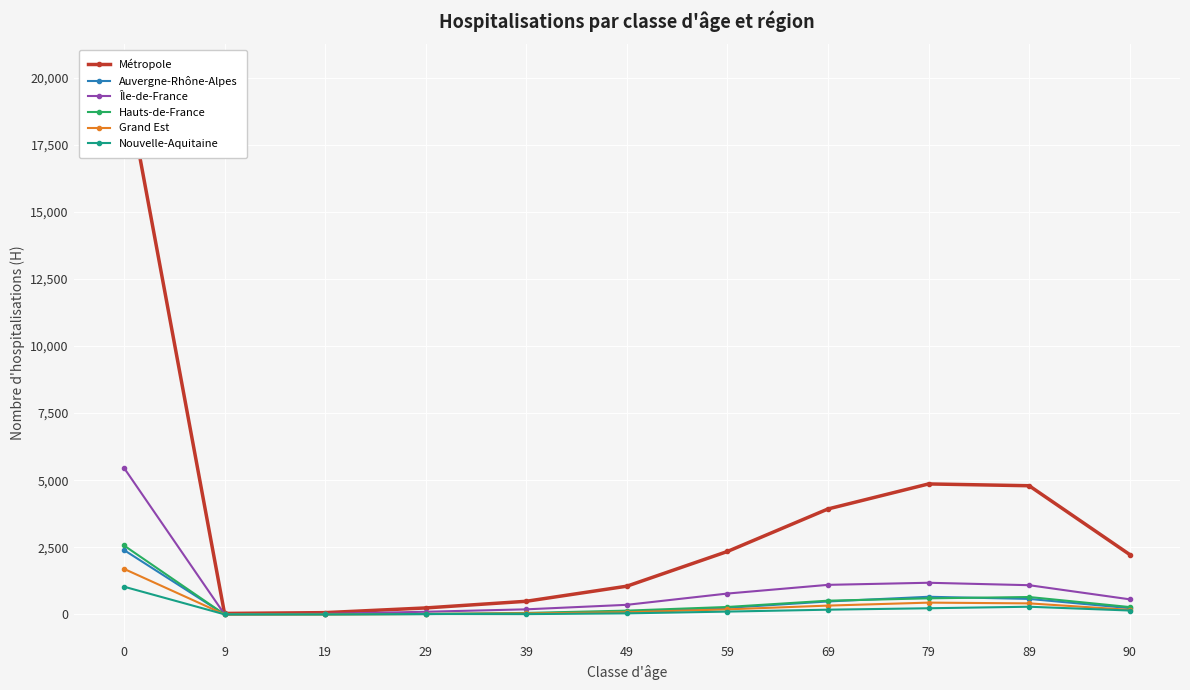

Is the value of Métropole at 39 greater than the value of Nouvelle-Aquitaine at 79?

Yes